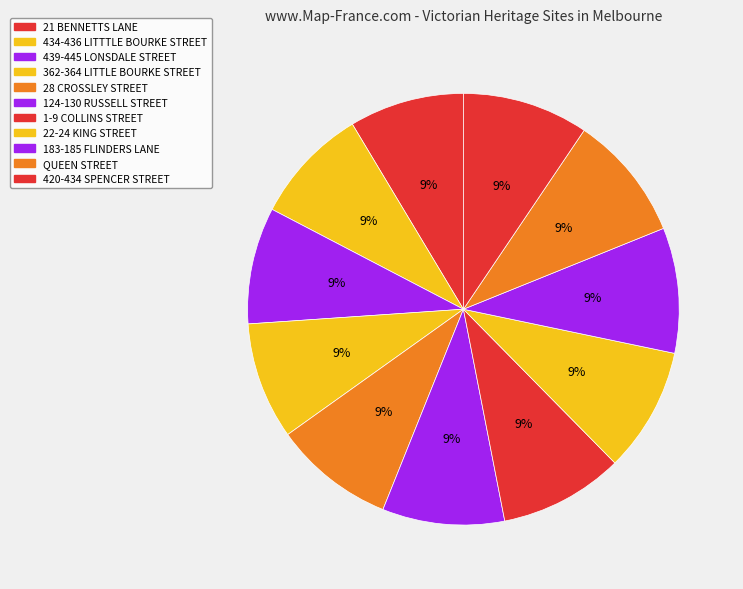

What is the total percentage of 22-24 KING STREET and 362-364 LITTLE BOURKE STREET?

18.1%